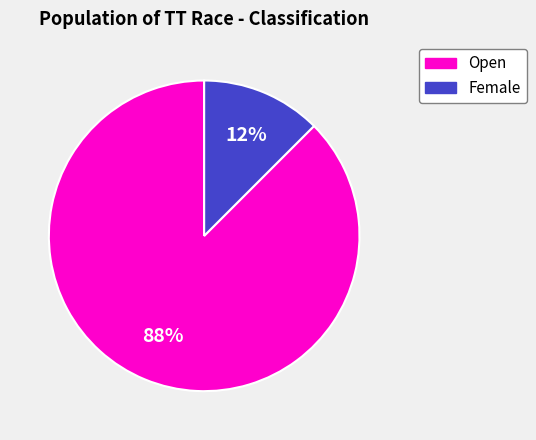

Between Female and Open, which is larger?

Open